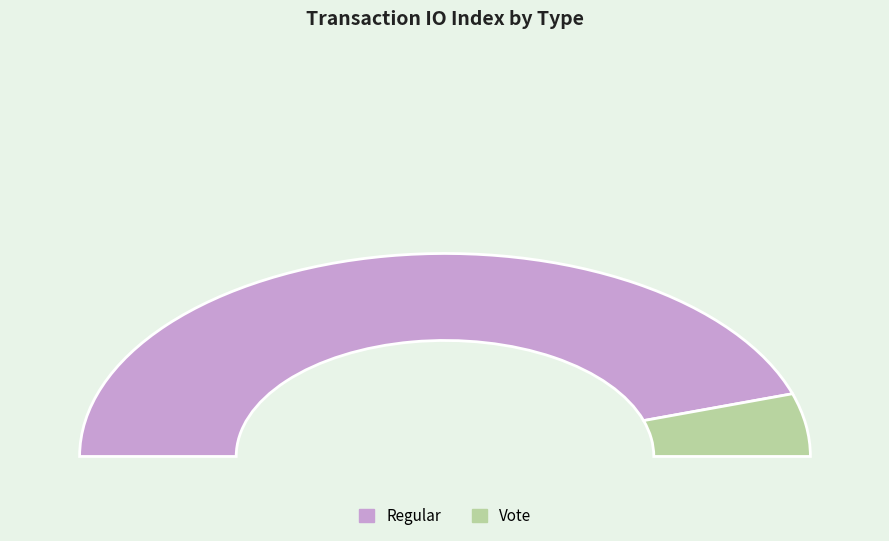

Count the number of slices in the pie.

2